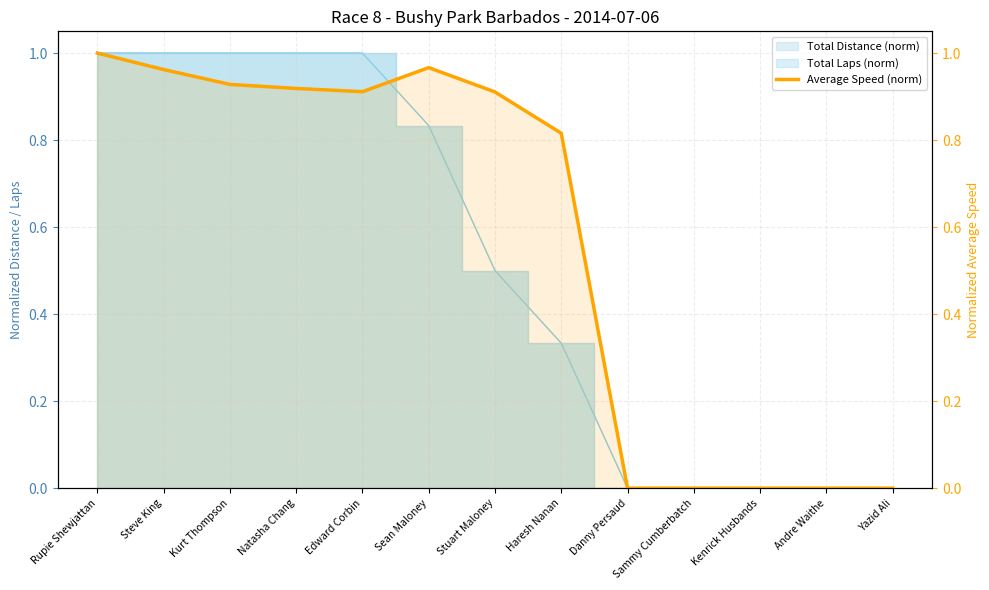

At which category does the chart reach its peak across all series?

Rupie Shewjattan